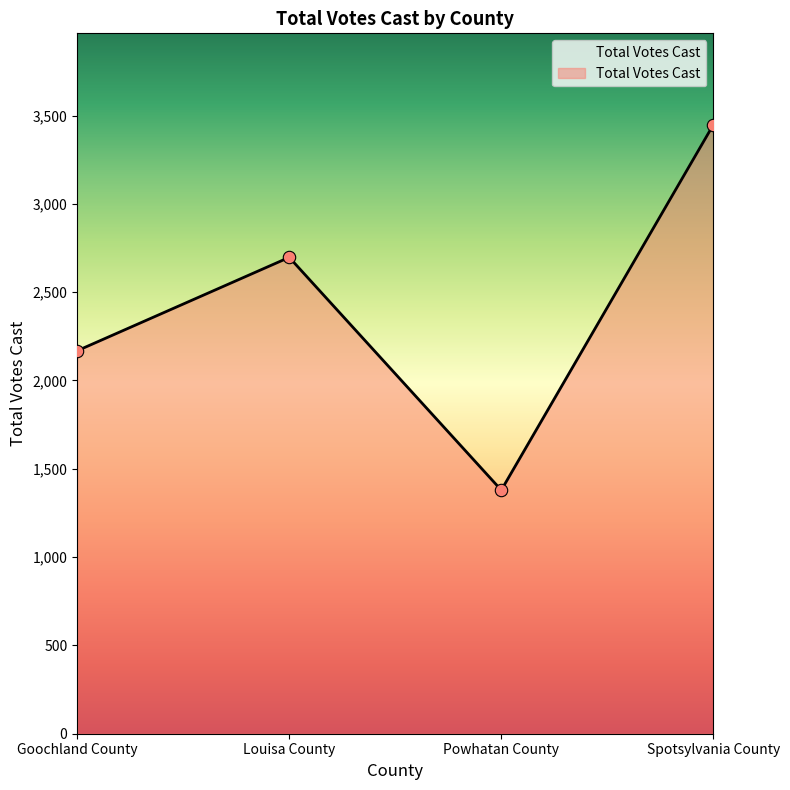

Which has a higher value, Louisa County or Powhatan County?

Louisa County